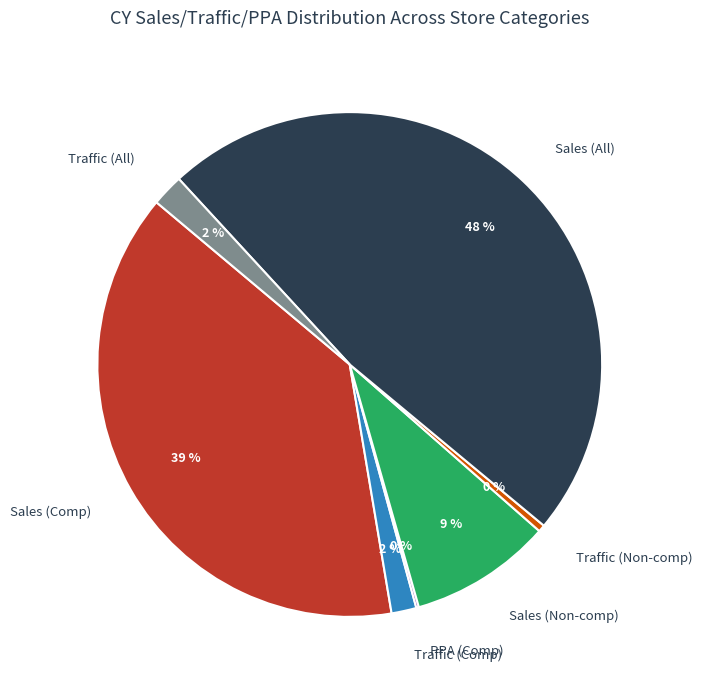

The Traffic (Comp) slice represents 12% of the pie. True or false?

False